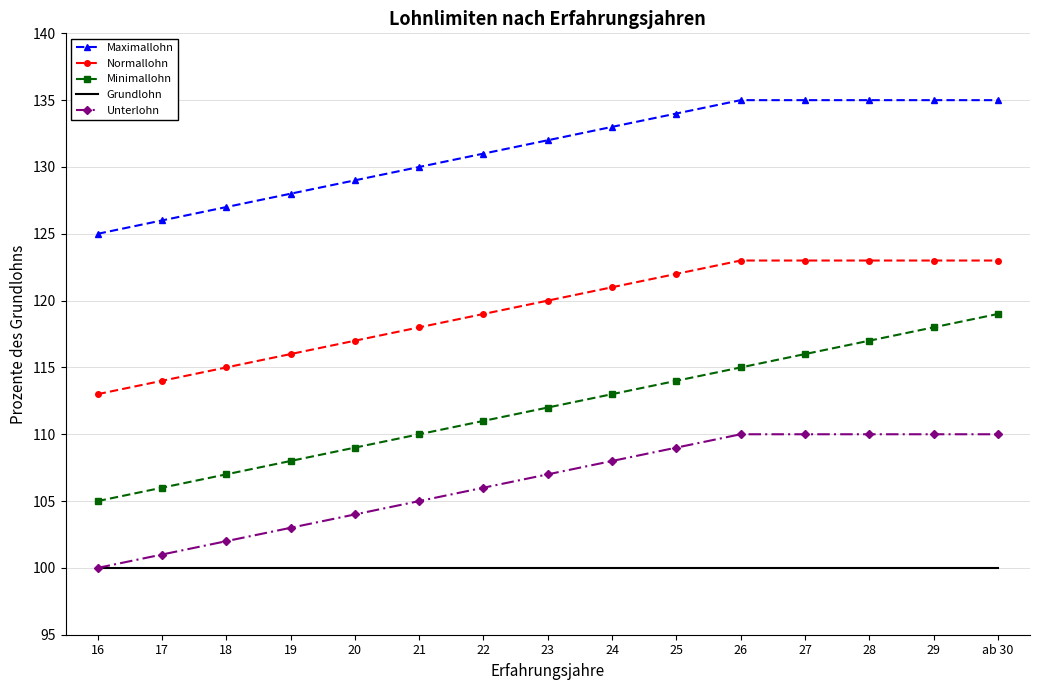

Reading left to right, list all the values displayed in this chart.

Maximallohn: 16=125	17=126	18=127	19=128	20=129	21=130	22=131	23=132	24=133	25=134	26=135	27=135	28=135	29=135	ab 30=135
Normallohn: 16=113	17=114	18=115	19=116	20=117	21=118	22=119	23=120	24=121	25=122	26=123	27=123	28=123	29=123	ab 30=123
Minimallohn: 16=105	17=106	18=107	19=108	20=109	21=110	22=111	23=112	24=113	25=114	26=115	27=116	28=117	29=118	ab 30=119
Grundlohn: 16=100	17=100	18=100	19=100	20=100	21=100	22=100	23=100	24=100	25=100	26=100	27=100	28=100	29=100	ab 30=100
Unterlohn: 16=100	17=101	18=102	19=103	20=104	21=105	22=106	23=107	24=108	25=109	26=110	27=110	28=110	29=110	ab 30=110